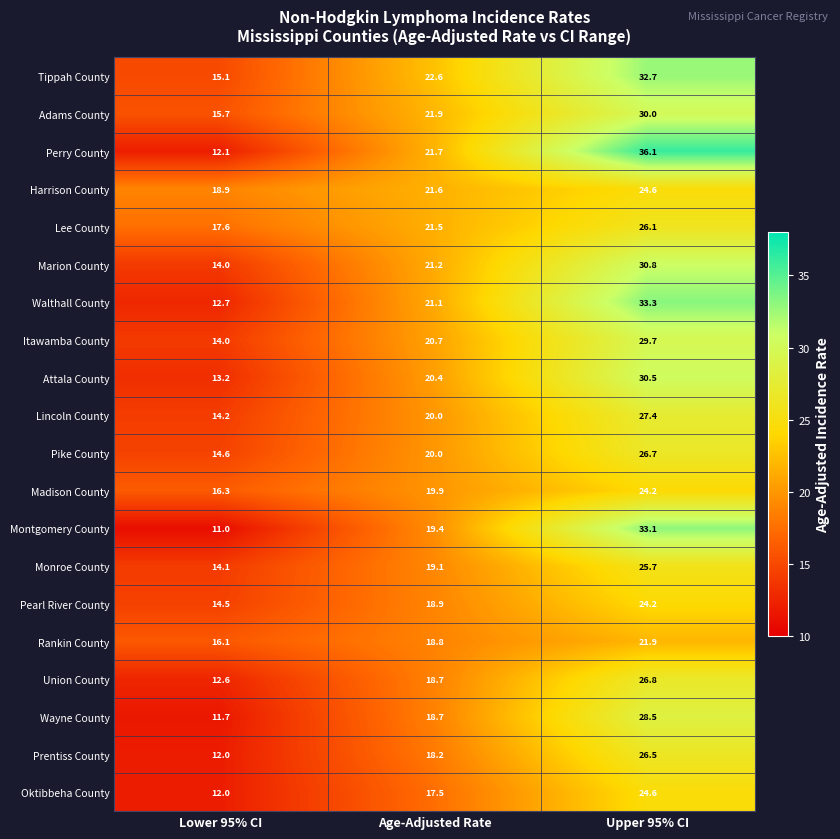

What is the difference between the maximum and minimum values in the Walthall County series?

20.6